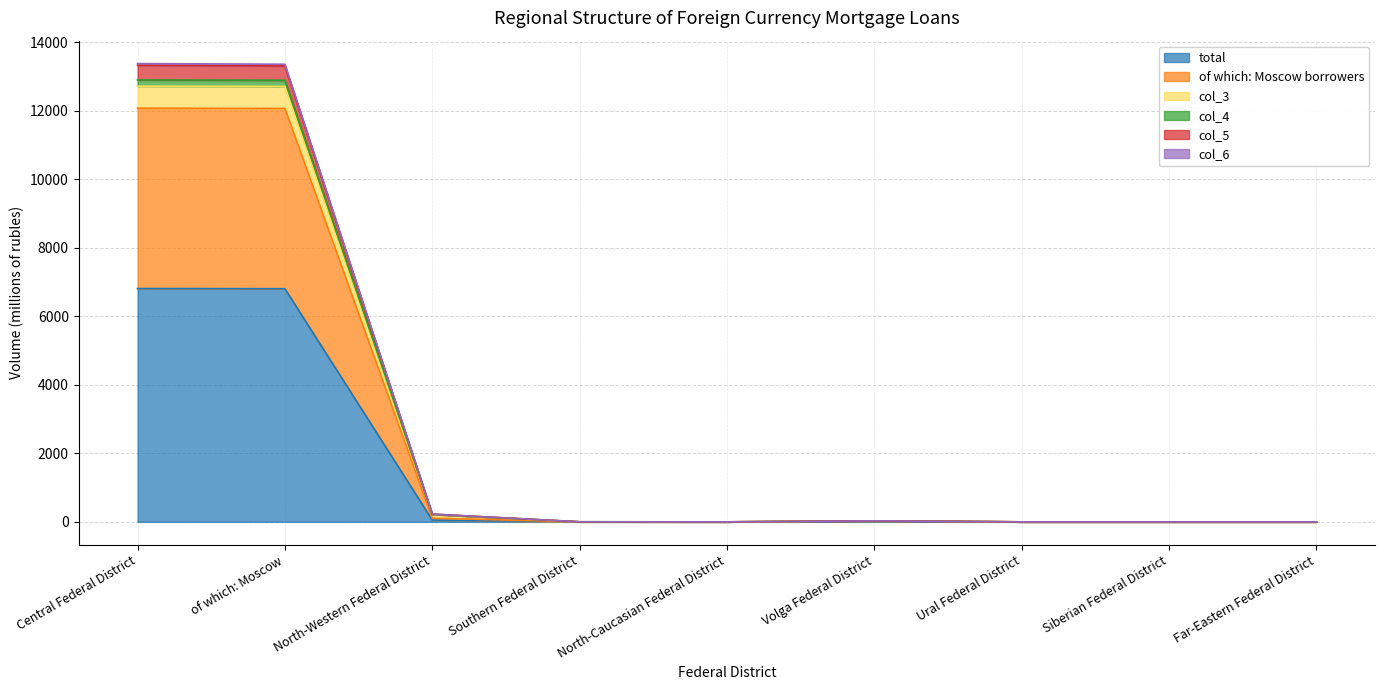

What is the label of the 9th point from the right?

Central Federal District